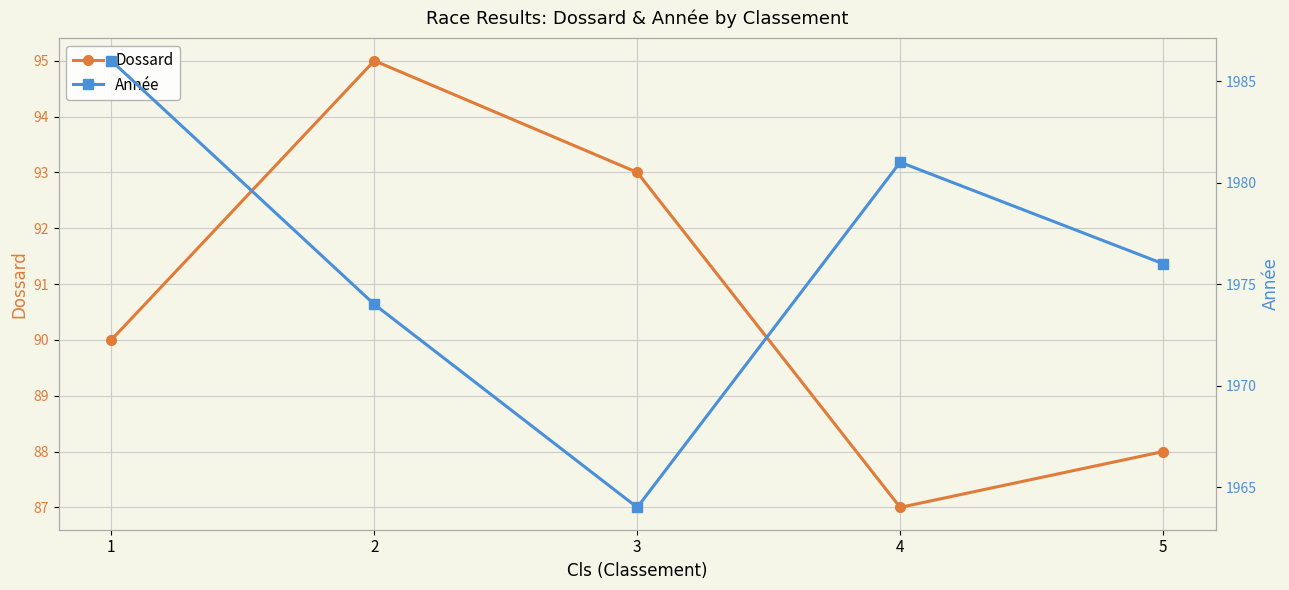

Reading left to right, transcribe all the data shown in this chart.

Dossard: 90	95	93	87	88
Année: 1986	1974	1964	1981	1976